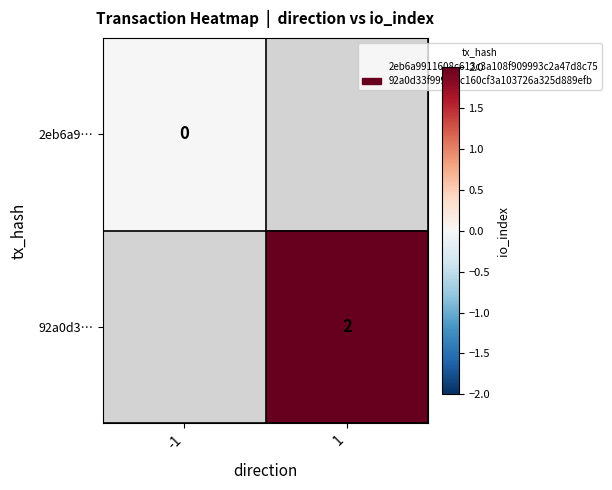

What is the greatest value displayed?

2.0